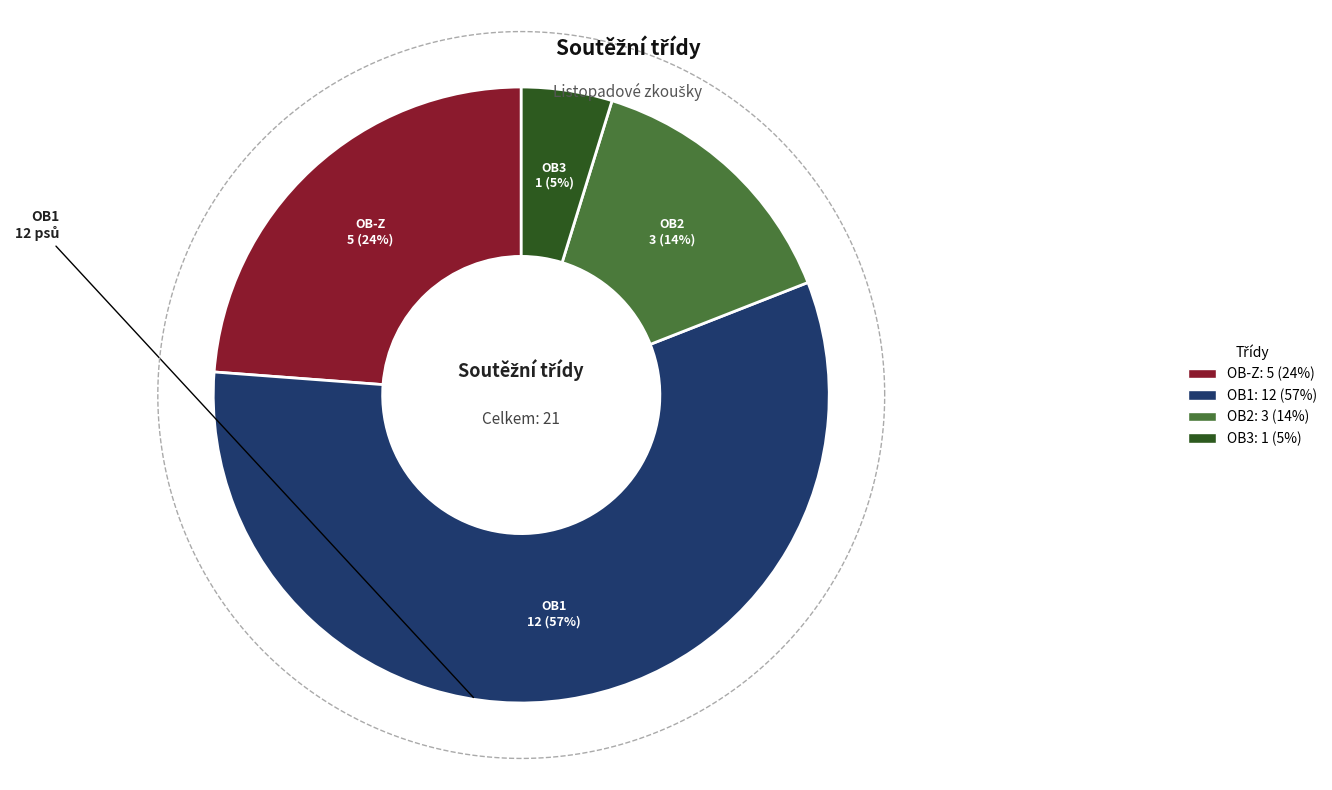

Count the number of slices in the pie.

4